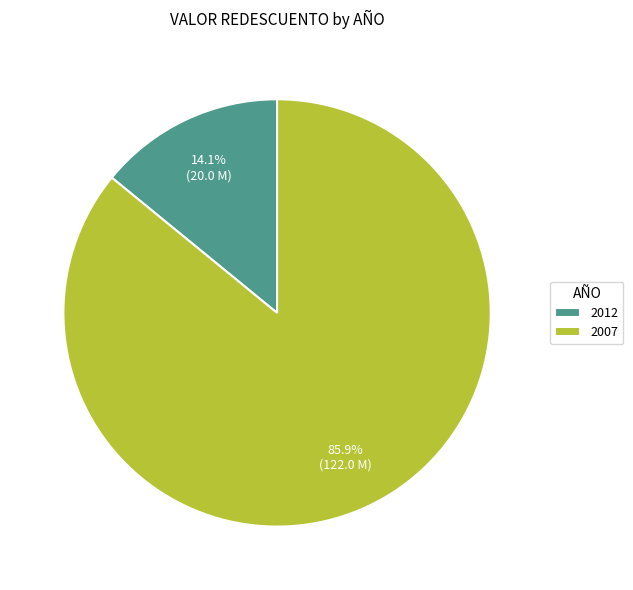

True or false: 2012 accounts for 29% of the total.

False